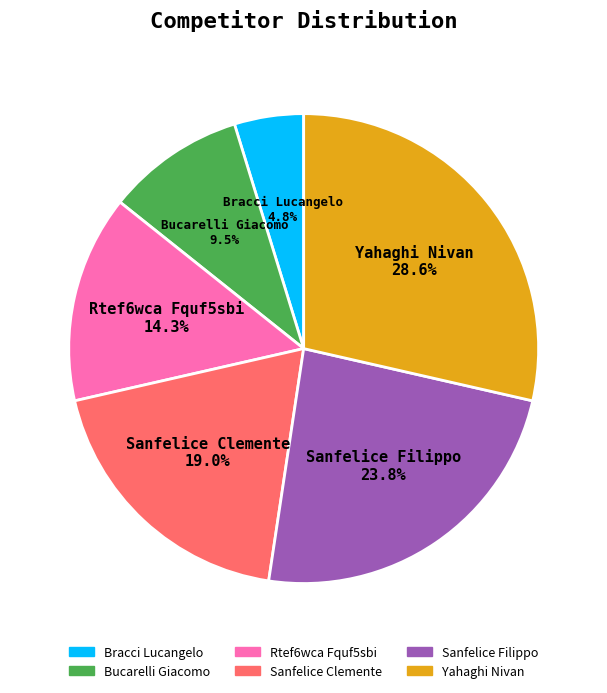

To the nearest percent, what percentage of the pie is Rtef6wca Fquf5sbi?

14%